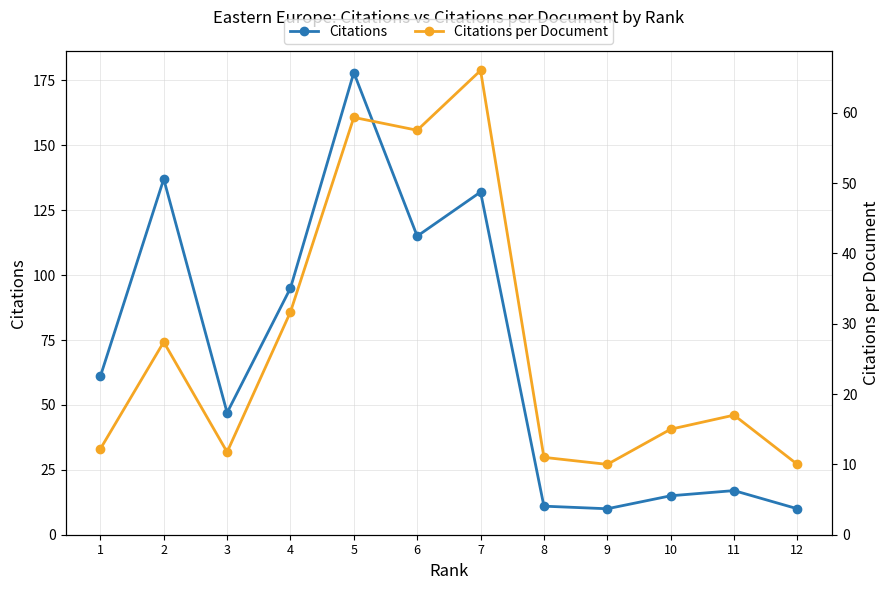

The Citations series shows 61.0 at 1. True or false?

True